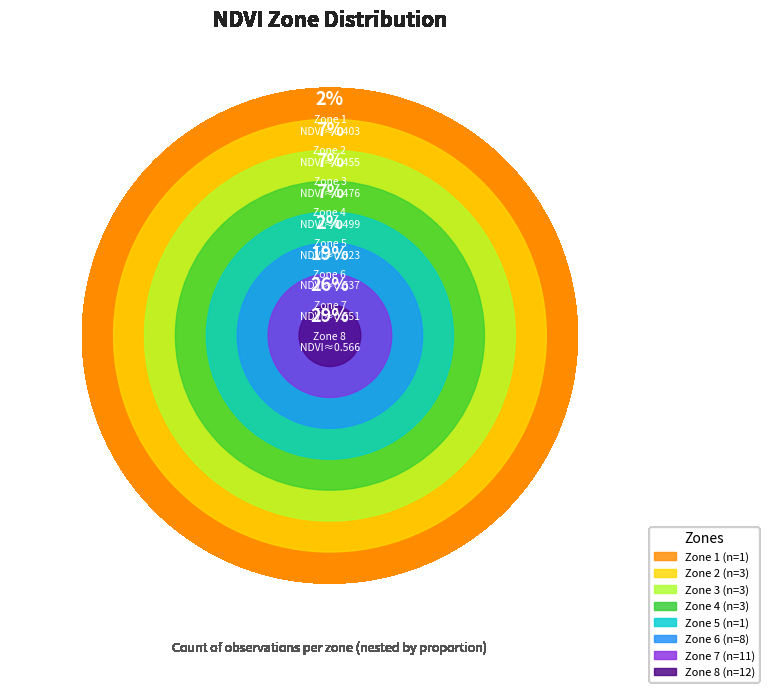

To the nearest percent, what is the average slice percentage?

12%